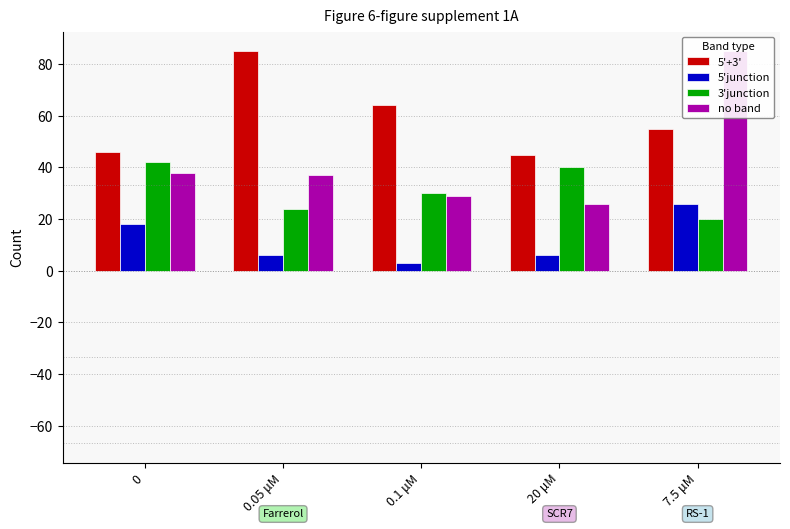

What is the label of the 2nd bar from the left?

0.05 μM